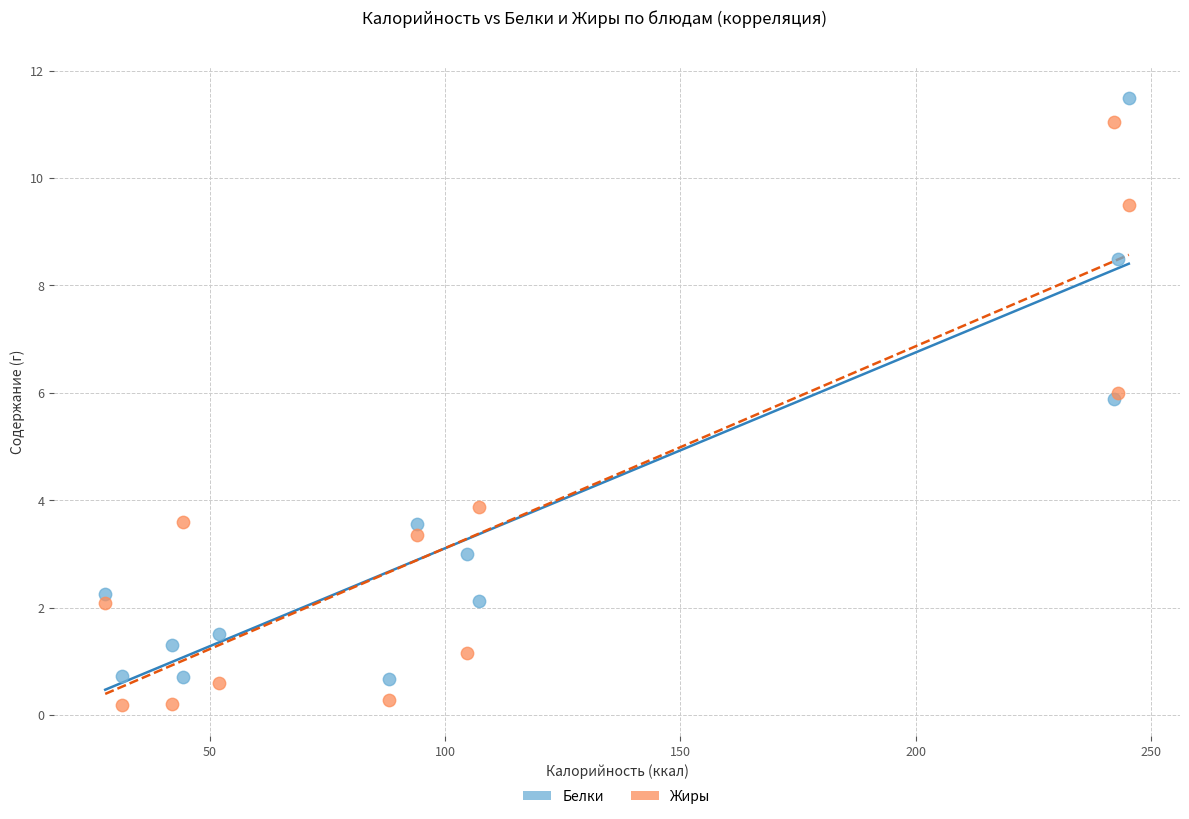

Which series contains the lowest Y value?

Жиры